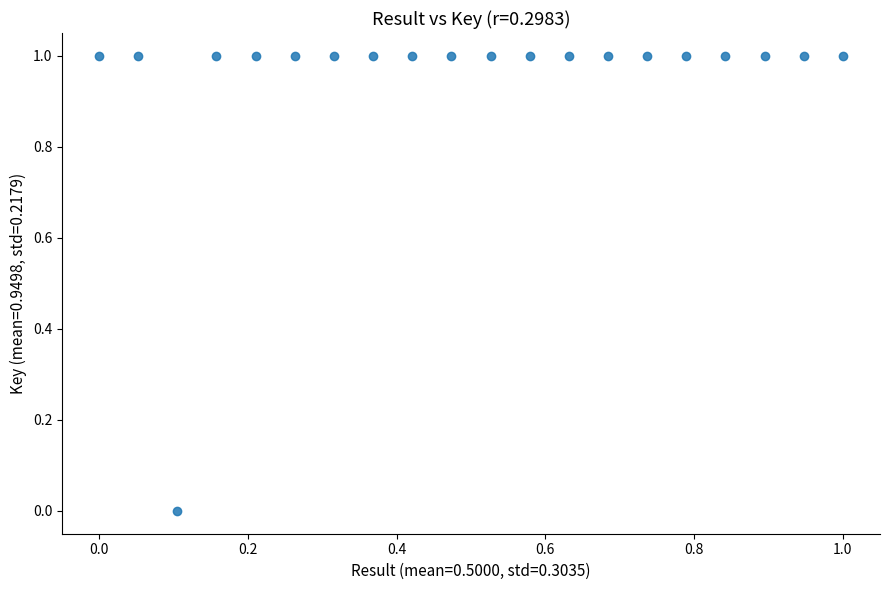

What is the range of Y values (max minus min)?

1.0